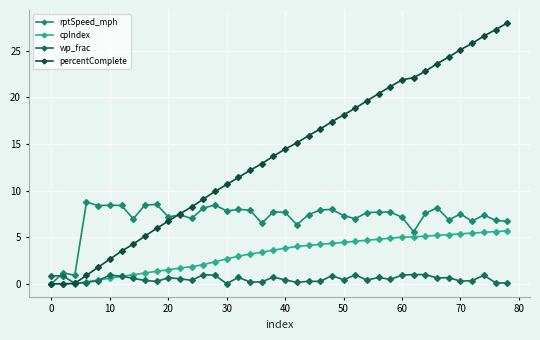

How many categories are shown in the chart?

40